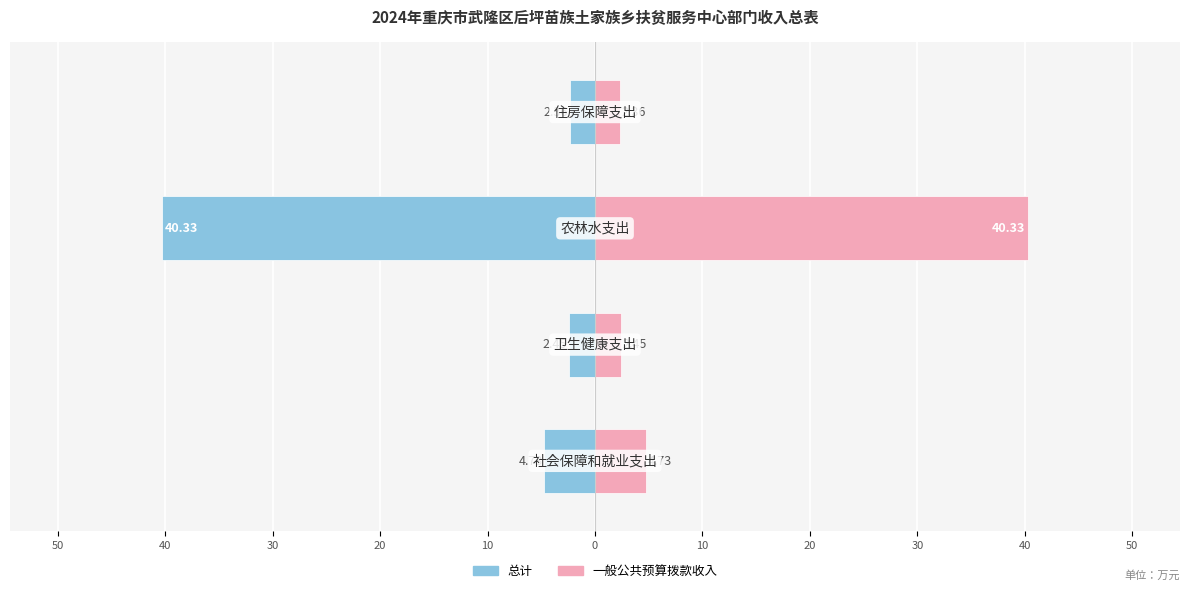

Reading right to left, extract all data points from this chart.

总计: -2.4	-40.3	-2.5	-4.7
一般公共预算拨款收入: 2.4	40.3	2.5	4.7